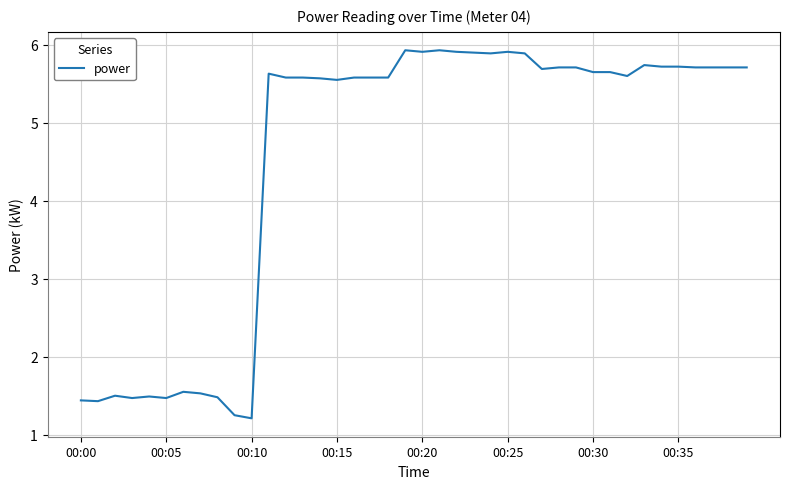

What is the minimum value shown in the chart?

1.2